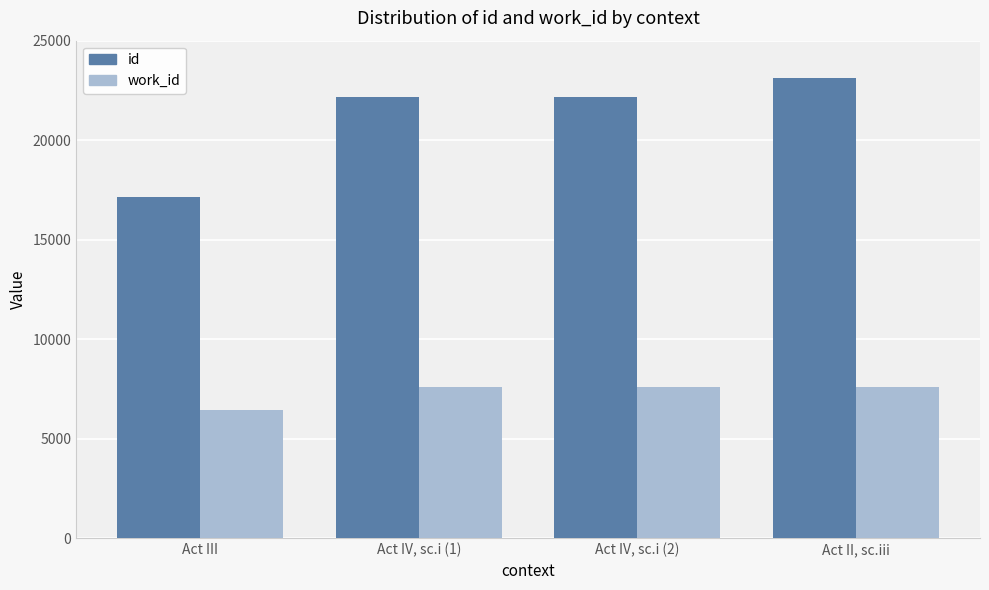

The value of id at Act II, sc.iii is 23144. True or false?

True